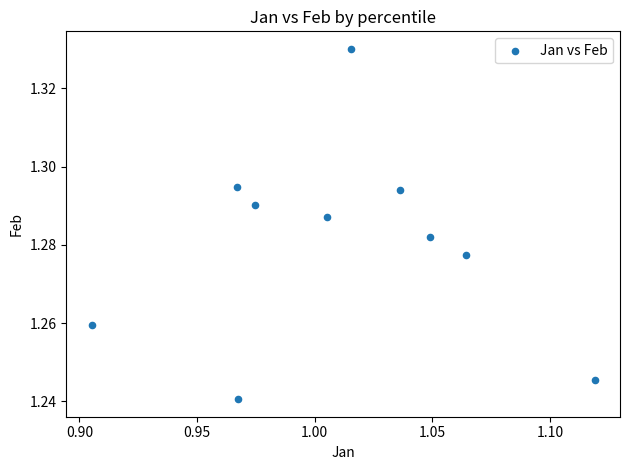

What is the average X value?

1.0